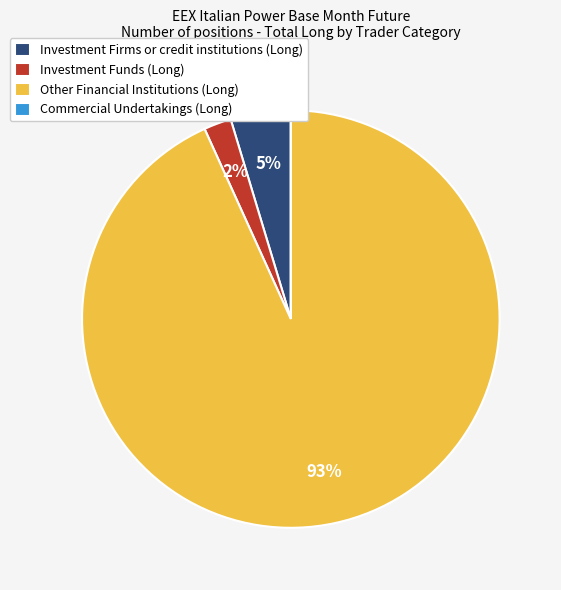

To the nearest percent, what percentage of the pie is Investment Funds (Long)?

2%